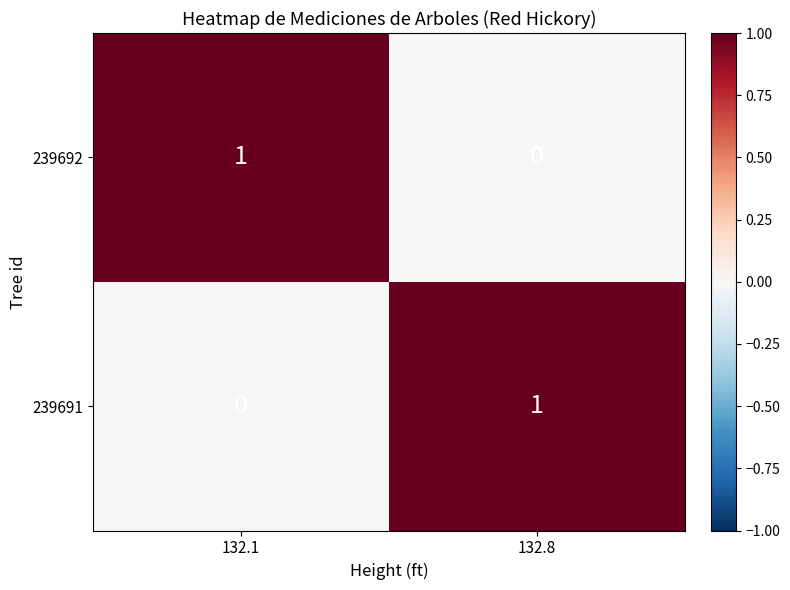

At which label is 239692 closest to 0?

132.8